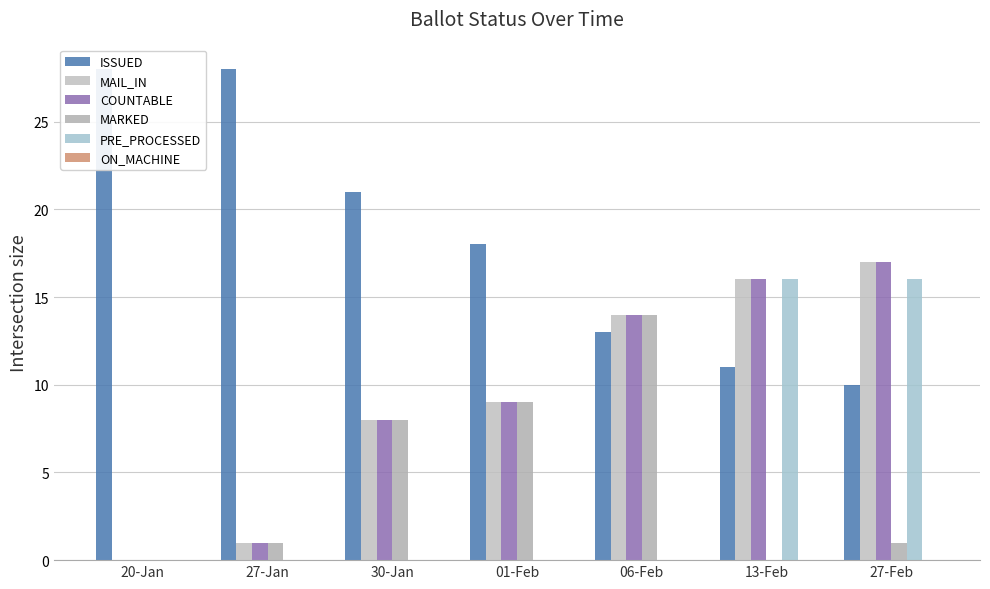

Which series changed the most between 20-Jan and 27-Feb?

ISSUED